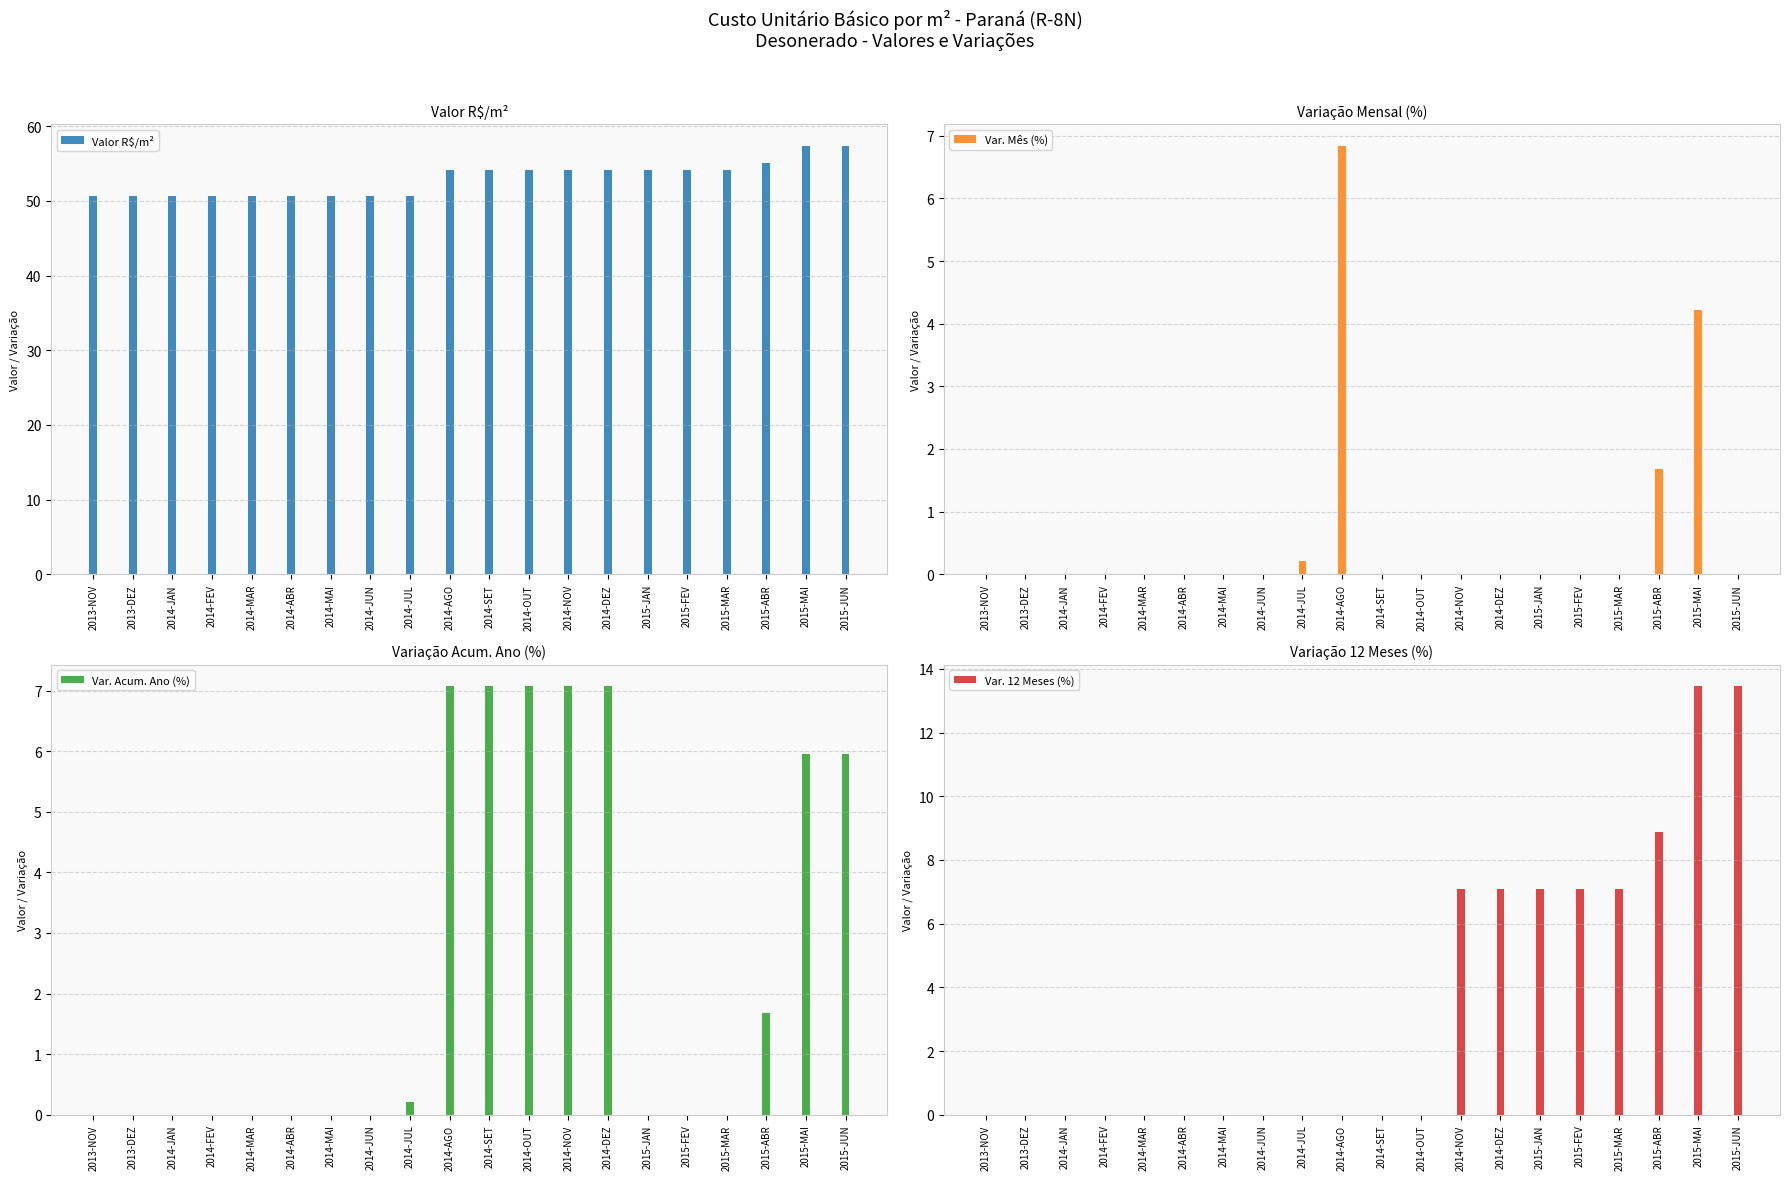

What position from the right is 2015-FEV?

5